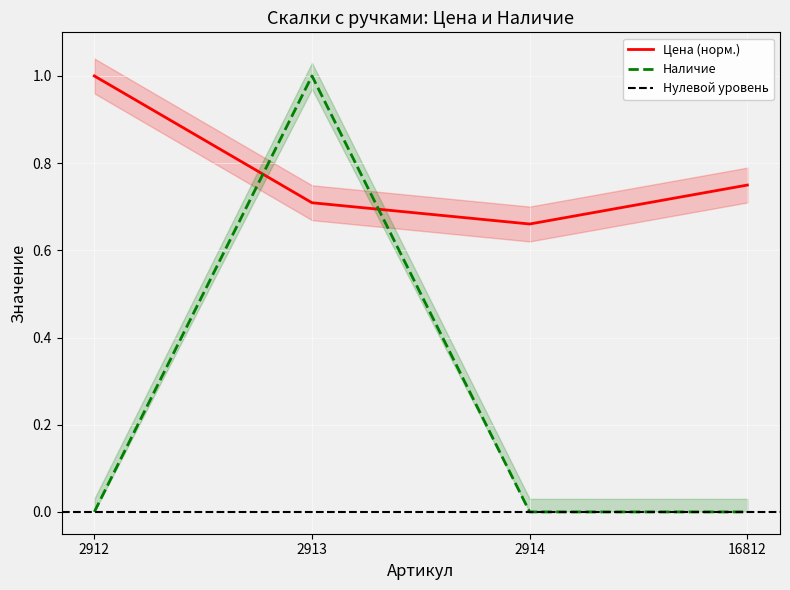

How many data points does each series have?

4